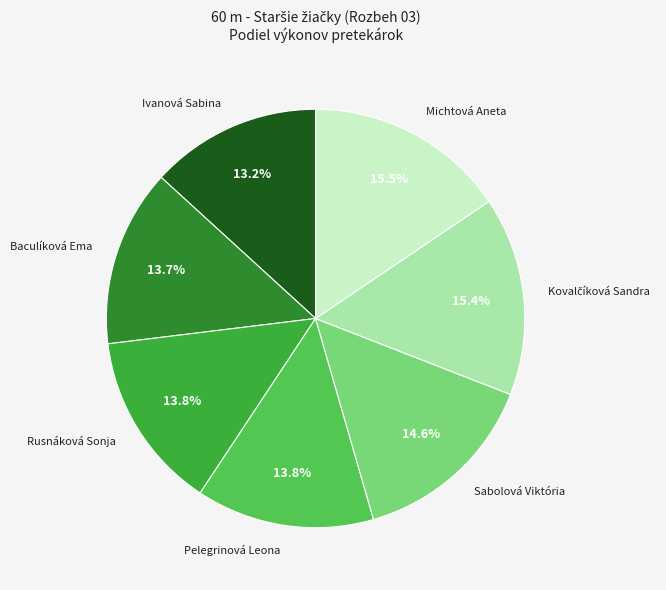

Count the number of slices in the pie.

7